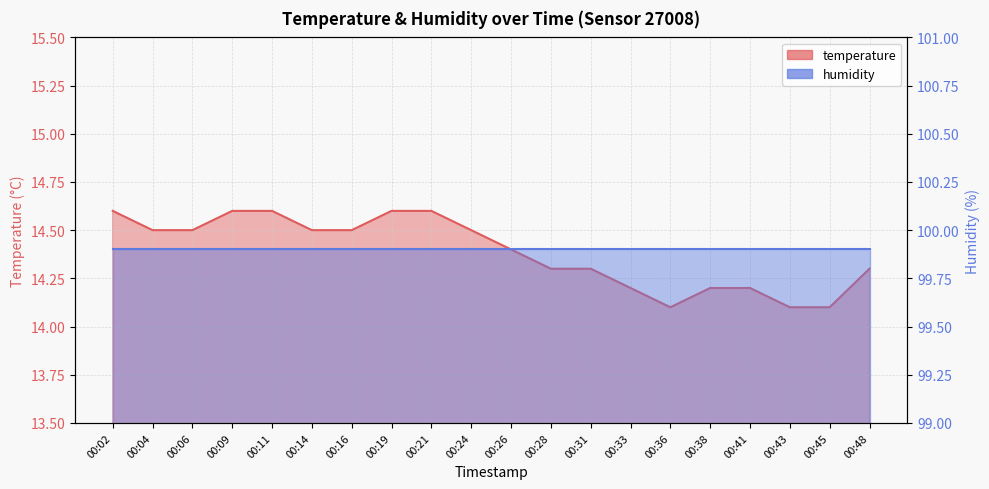

The value at 00:16 is 6.7. True or false?

False